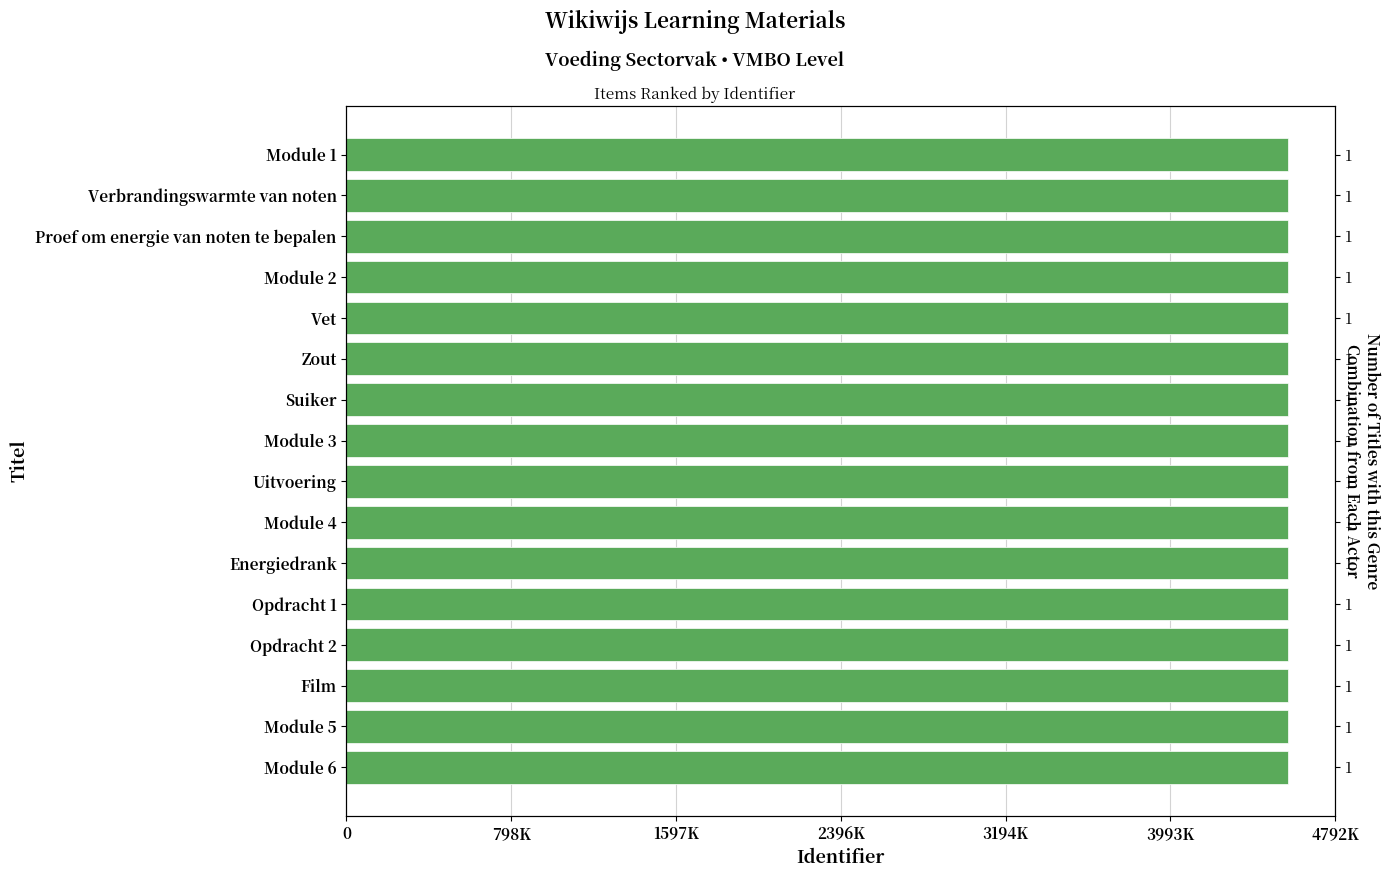

What is the value of the 7th bar from the left?

4564181